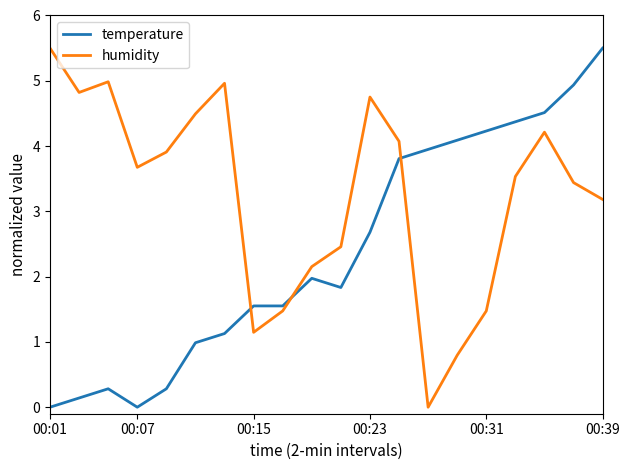

Rank the series by their average value, from highest to lowest.

humidity, temperature